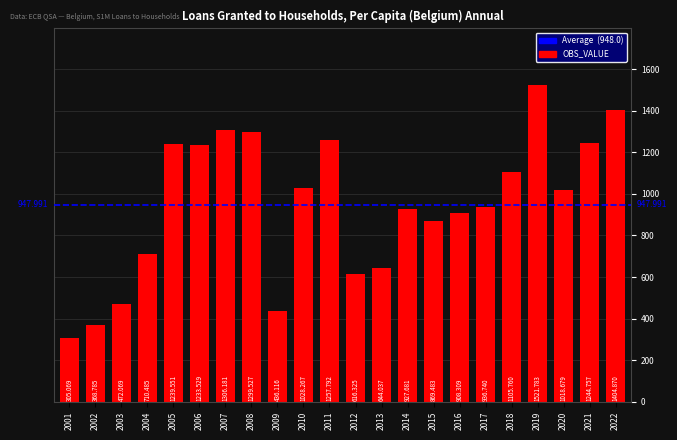

What value does the data have at 2017?

936.7